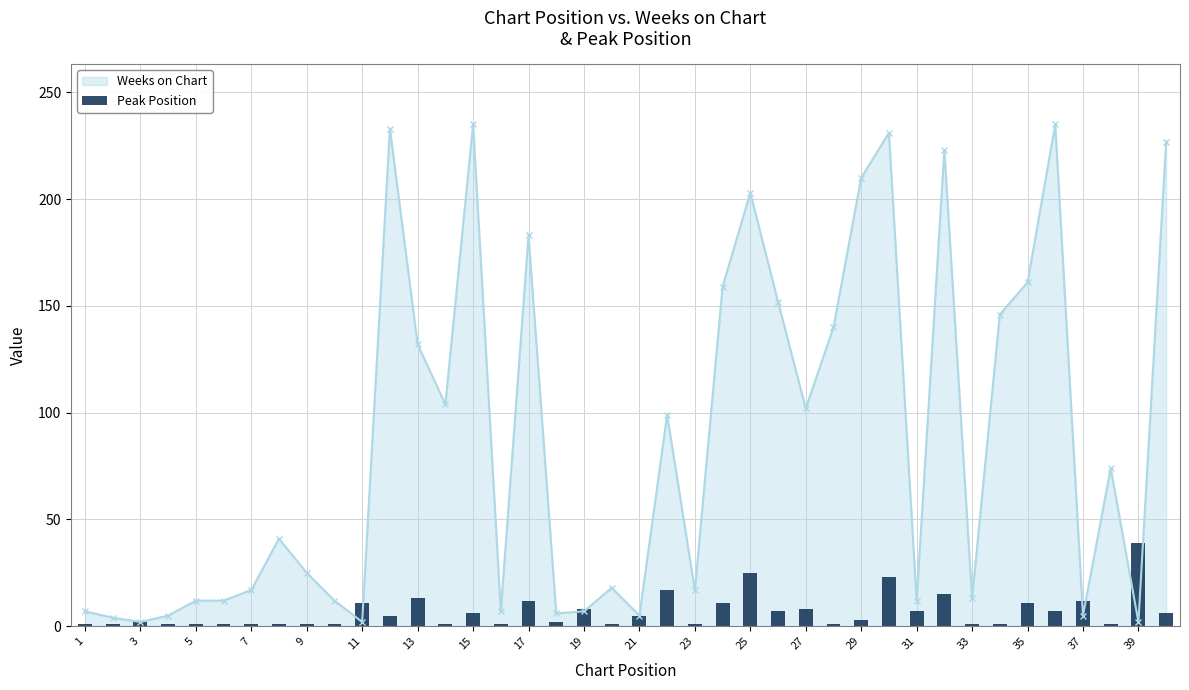

Reading left to right, list all the values displayed in this chart.

1	1	2	1	1	1	1	1	1	1	11	5	13	1	6	1	12	2	8	1	5	17	1	11	25	7	8	1	3	23	7	15	1	1	11	7	12	1	39	6